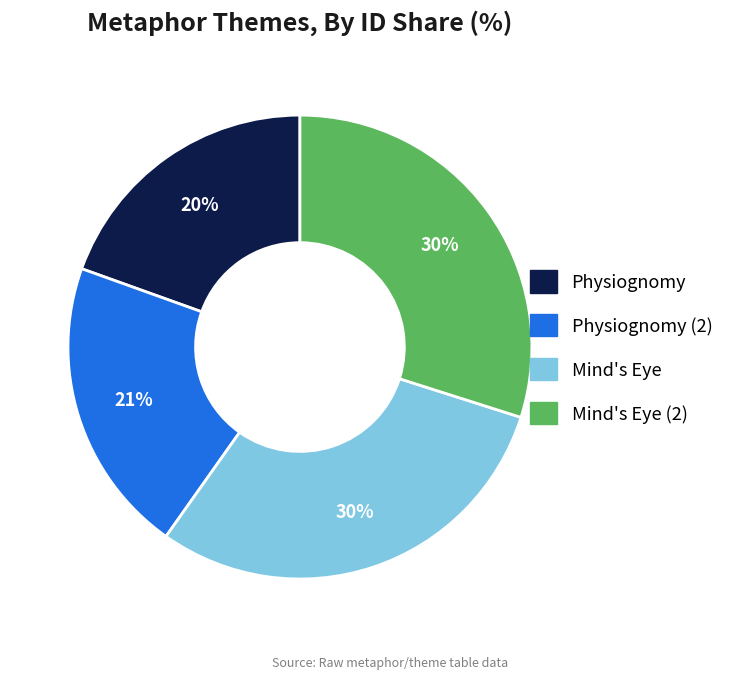

To the nearest percent, what is the average slice percentage?

25%